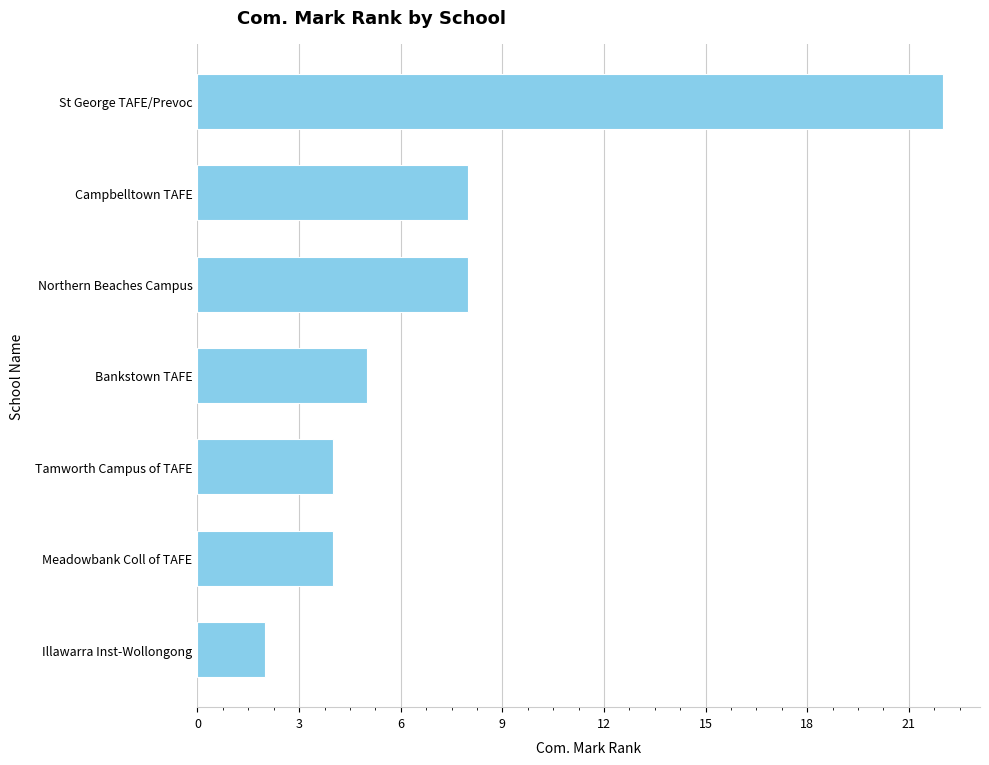

Reading top to bottom, transcribe all the data shown in this chart.

St George TAFE/Prevoc=22	Campbelltown TAFE=8	Northern Beaches Campus=8	Bankstown TAFE=5	Tamworth Campus of TAFE=4	Meadowbank Coll of TAFE=4	Illawarra Inst-Wollongong=2